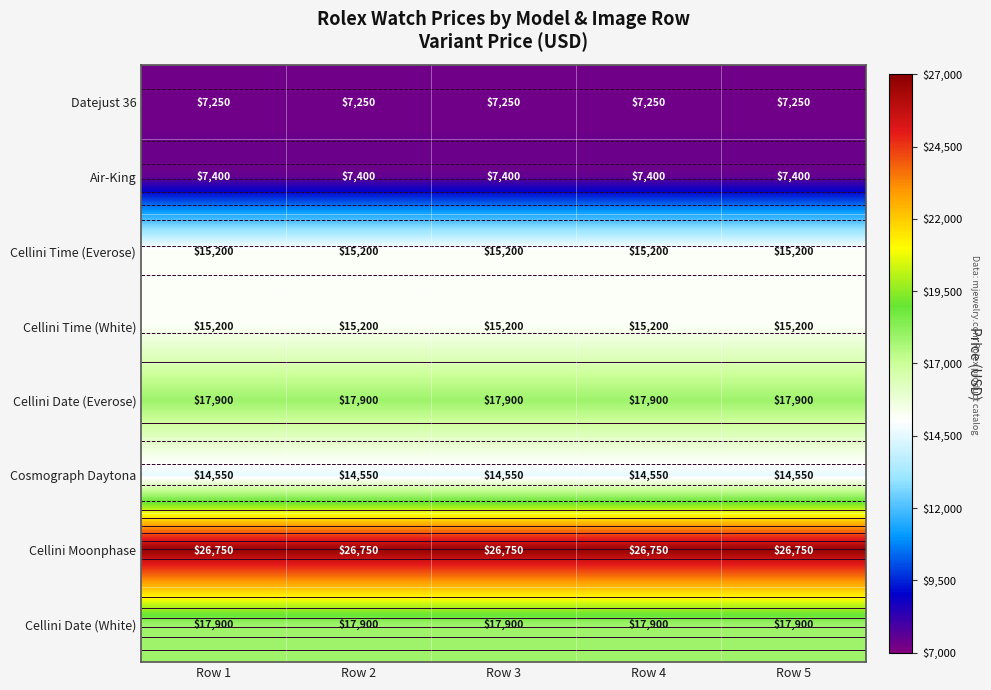

Which series has the largest total across all categories?

Cellini Moonphase